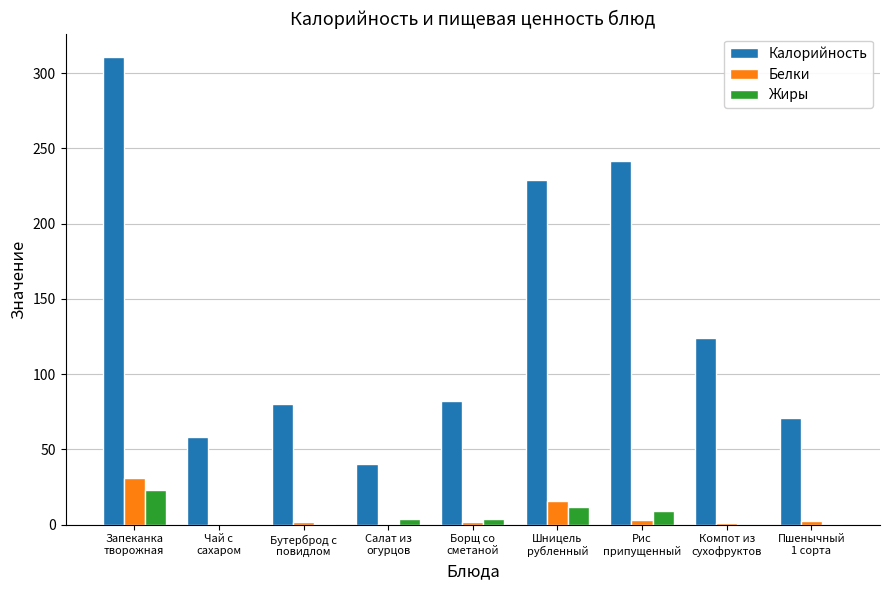

What is the sum of all Белки values?

56.9